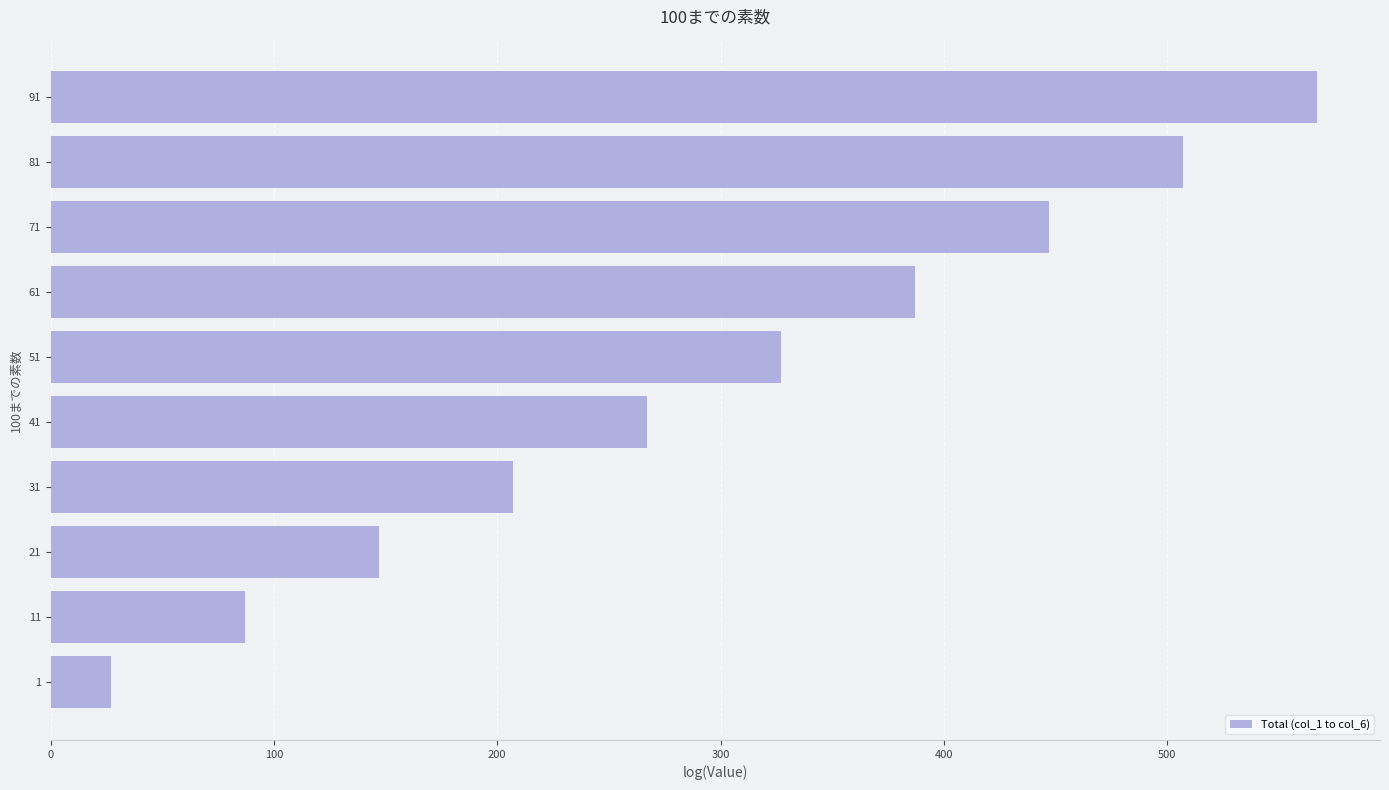

Reading bottom to top, what are all the values shown in this chart?

1=27	11=87	21=147	31=207	41=267	51=327	61=387	71=447	81=507	91=567